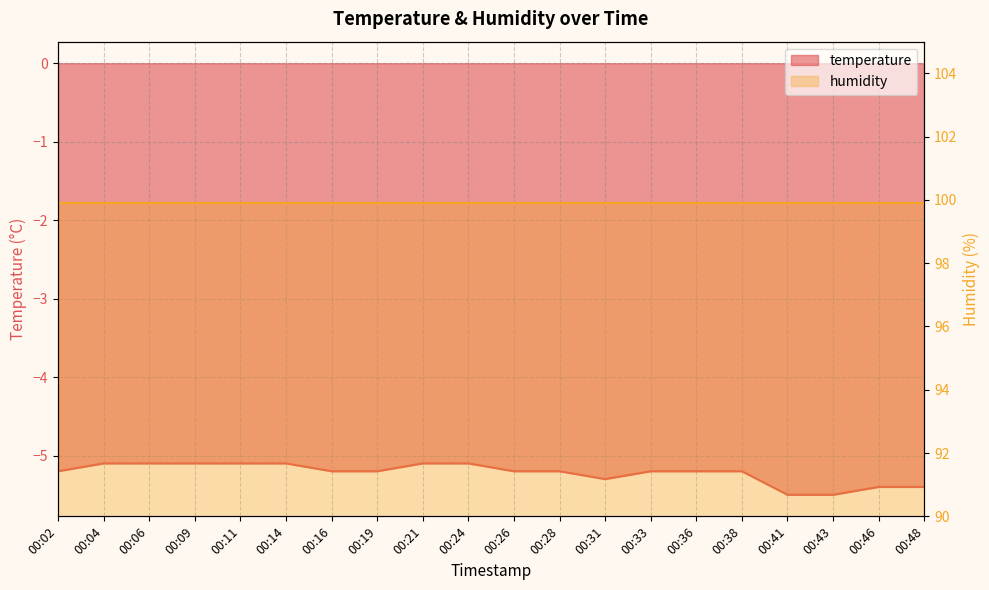

Reading right to left, transcribe all the data shown in this chart.

00:48=-5.4	00:46=-5.4	00:43=-5.5	00:41=-5.5	00:38=-5.2	00:36=-5.2	00:33=-5.2	00:31=-5.3	00:28=-5.2	00:26=-5.2	00:24=-5.1	00:21=-5.1	00:19=-5.2	00:16=-5.2	00:14=-5.1	00:11=-5.1	00:09=-5.1	00:06=-5.1	00:04=-5.1	00:02=-5.2